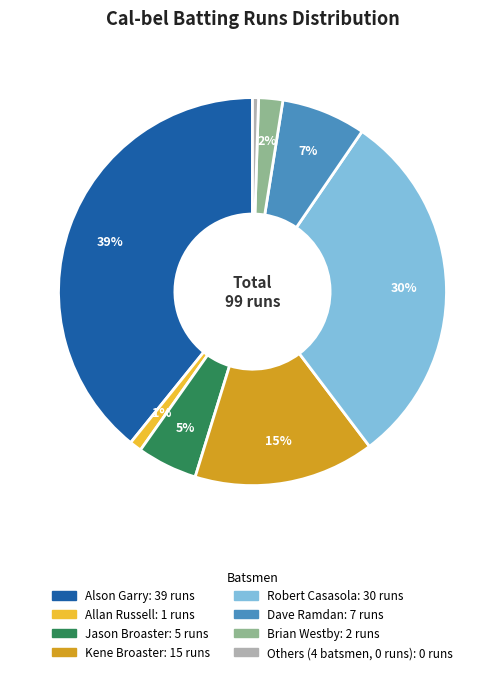

To the nearest percent, what is the average slice percentage?

12%